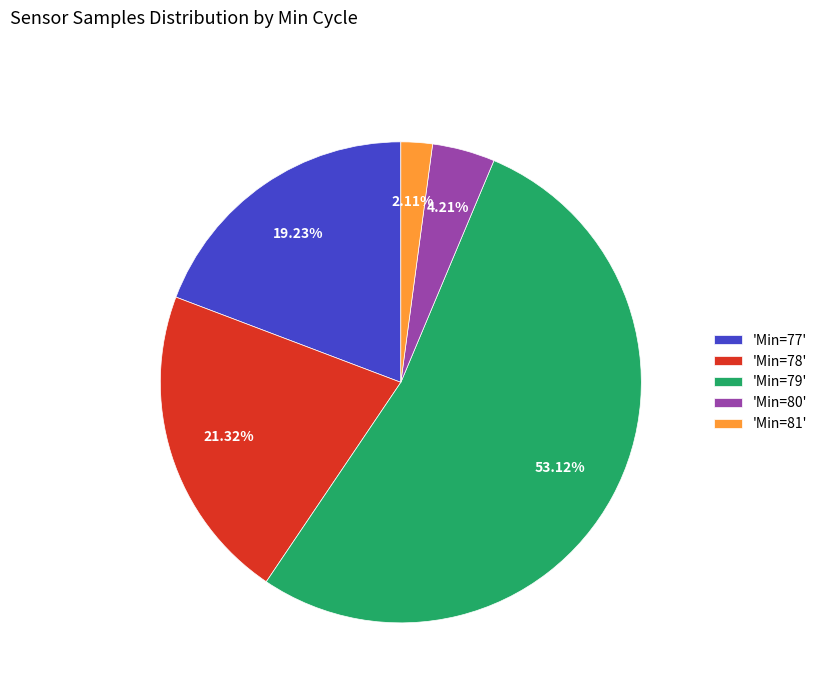

Which has a higher value, 'Min=79' or 'Min=81'?

'Min=79'